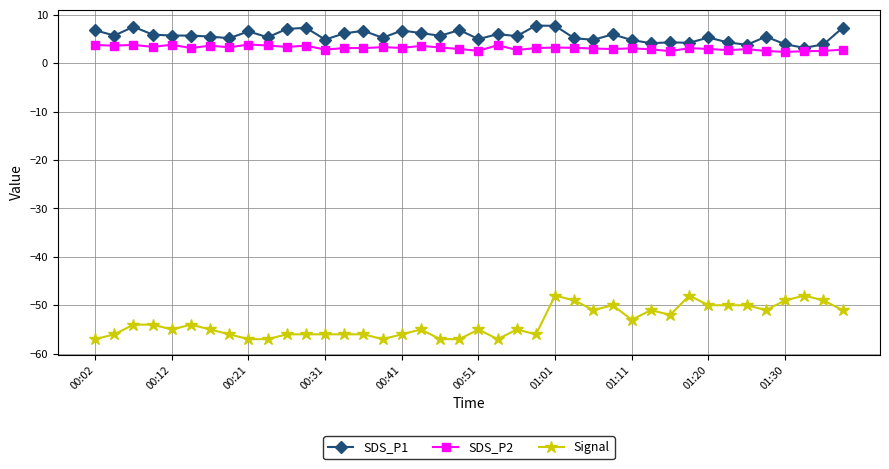

True or false: SDS_P1 has more than 0 interior local peaks.

True